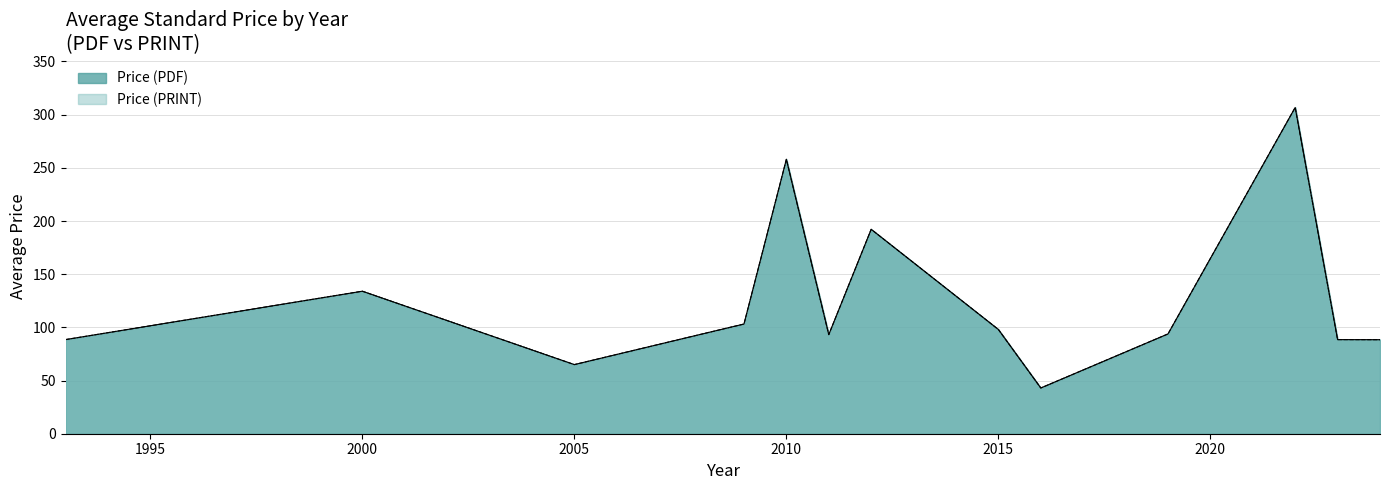

Does the chart have visible grid lines?

Yes